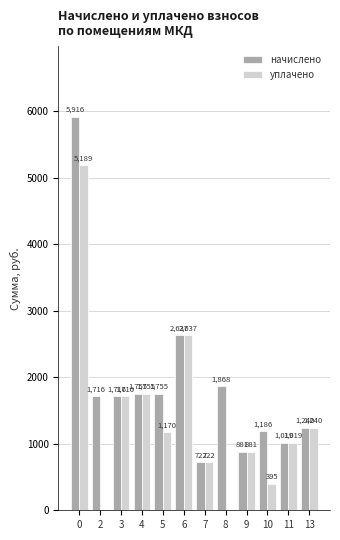

Where is начислено nearest to the value 3318?

6